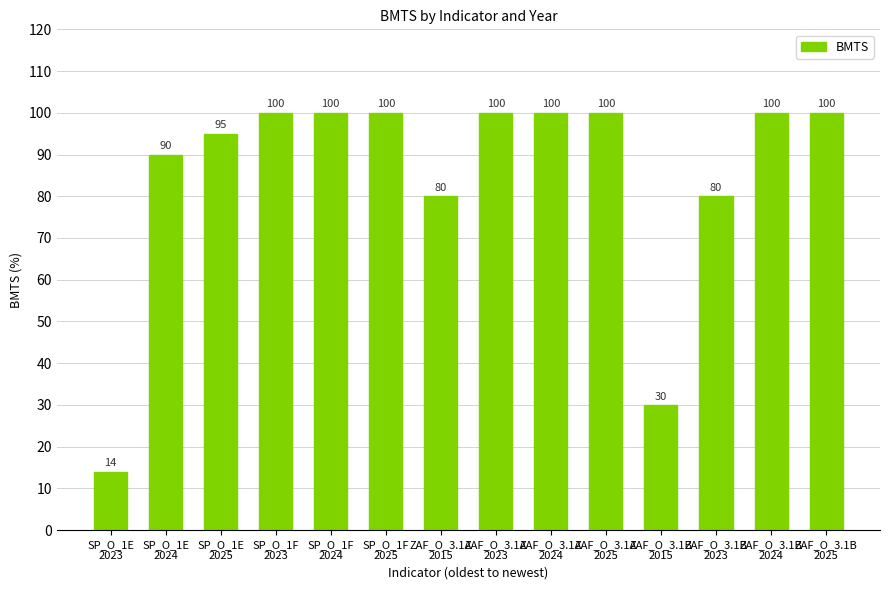

What is the maximum value shown in the chart?

100